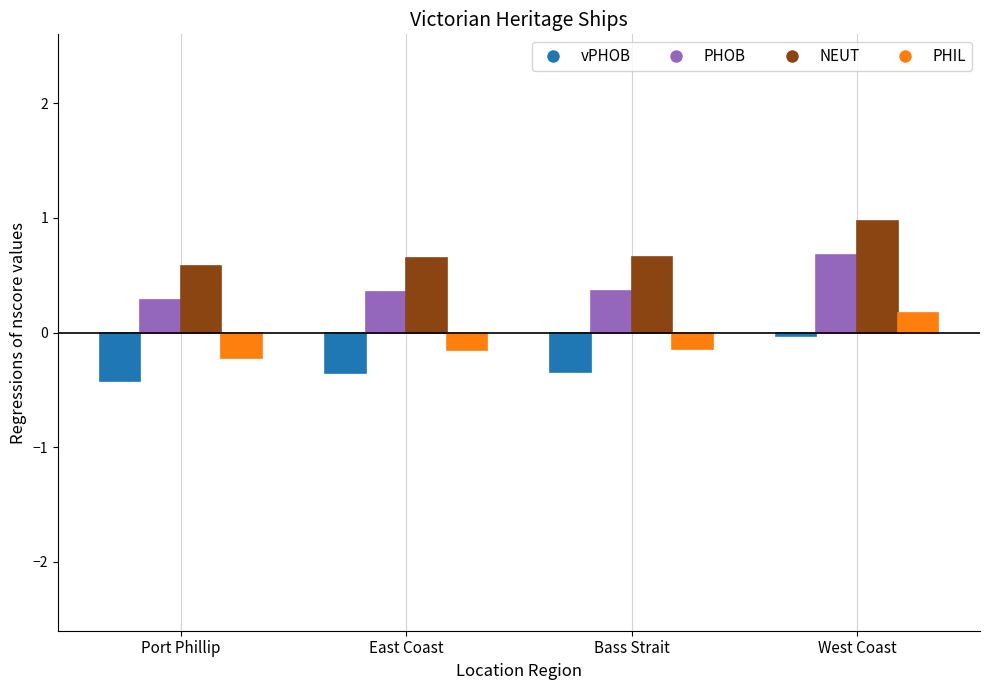

What is the label of the 2nd bar from the left?

East Coast